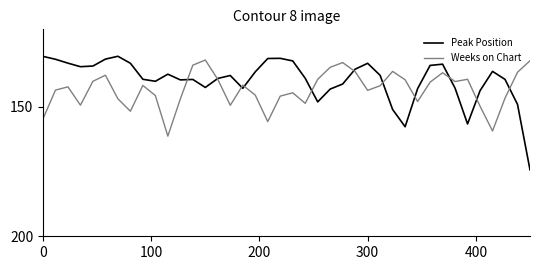

True or false: Weeks on Chart and Peak Position cross at least once.

True